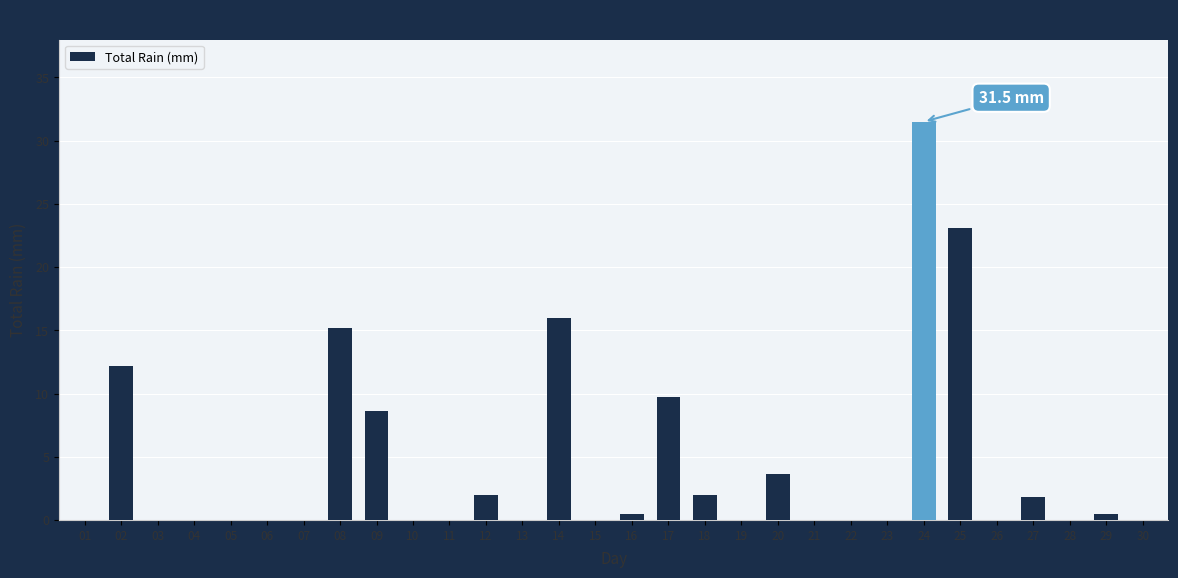

What is the sum of all values?

126.7